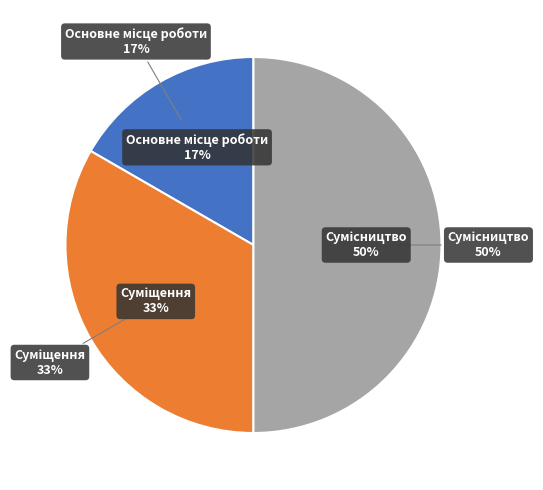

Which slice is the smallest?

Основне місце роботи